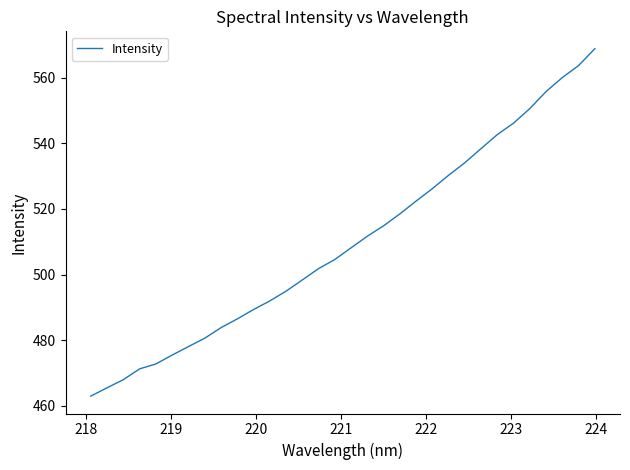

What is the greatest value displayed?

568.8